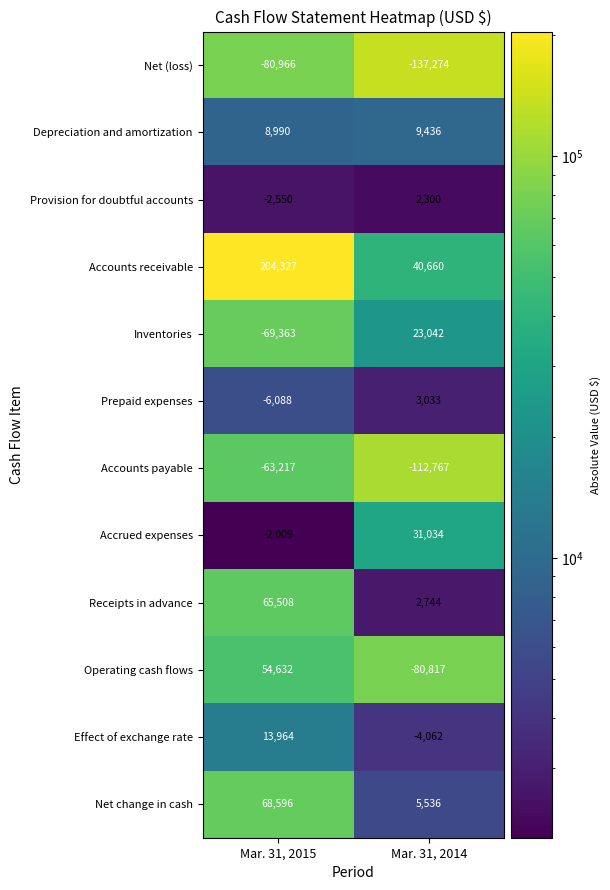

What is the sum of the Depreciation and amortization values at Mar. 31, 2015 and Mar. 31, 2014?

18426